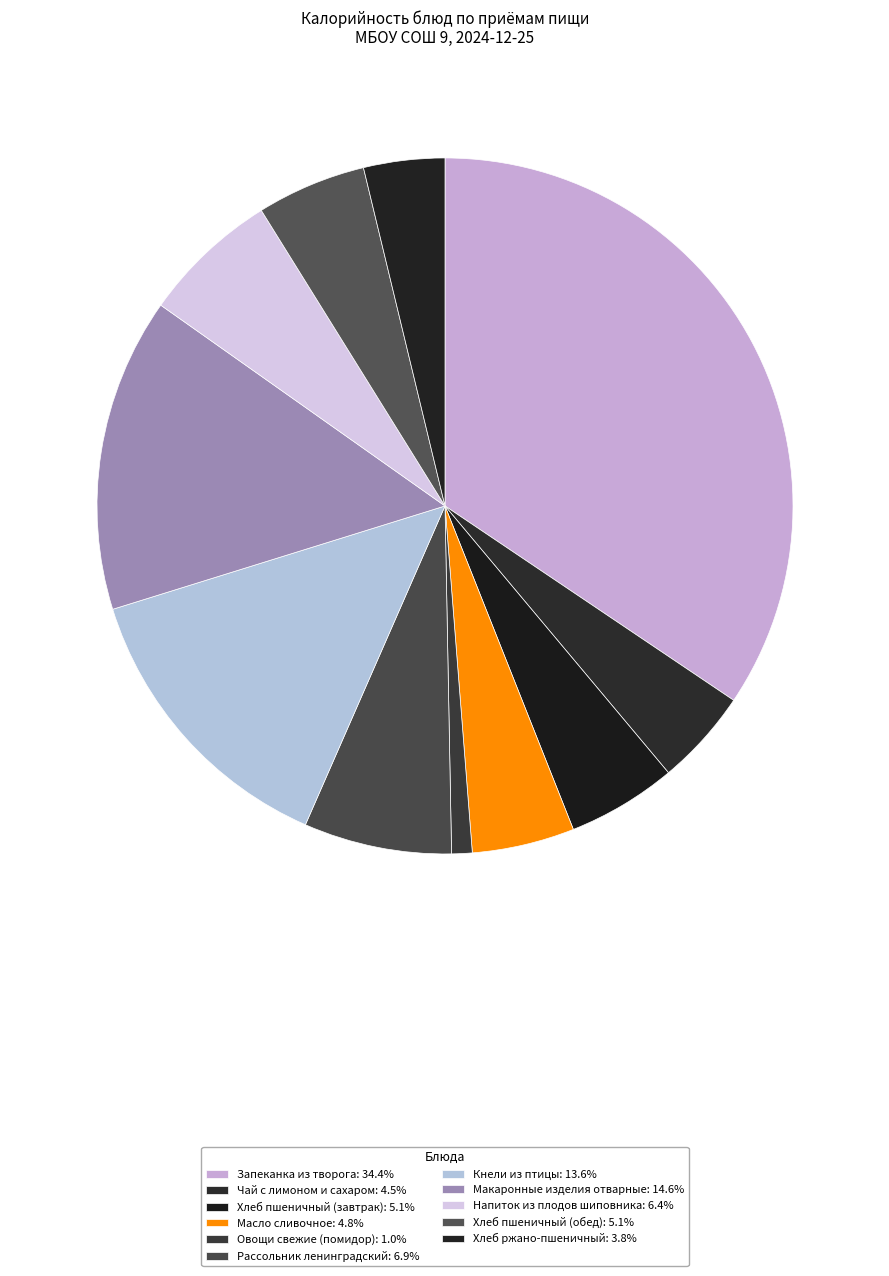

Between Кнели из птицы and Запеканка из творога, which is larger?

Запеканка из творога